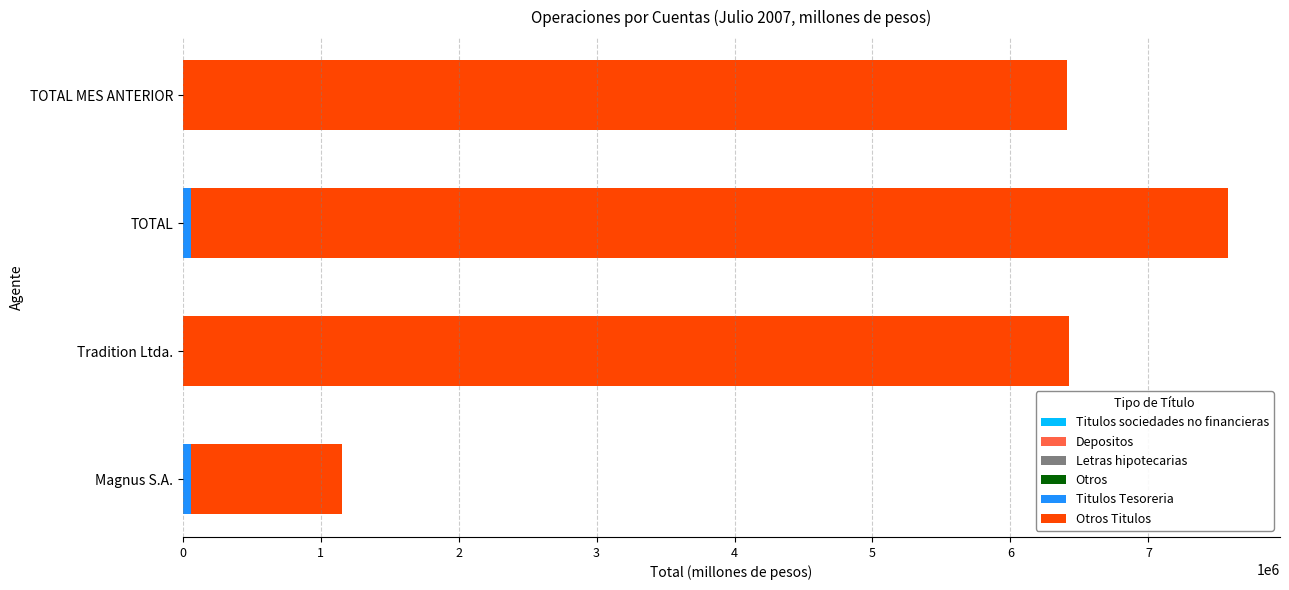

At which category is the sum across all series the highest?

TOTAL